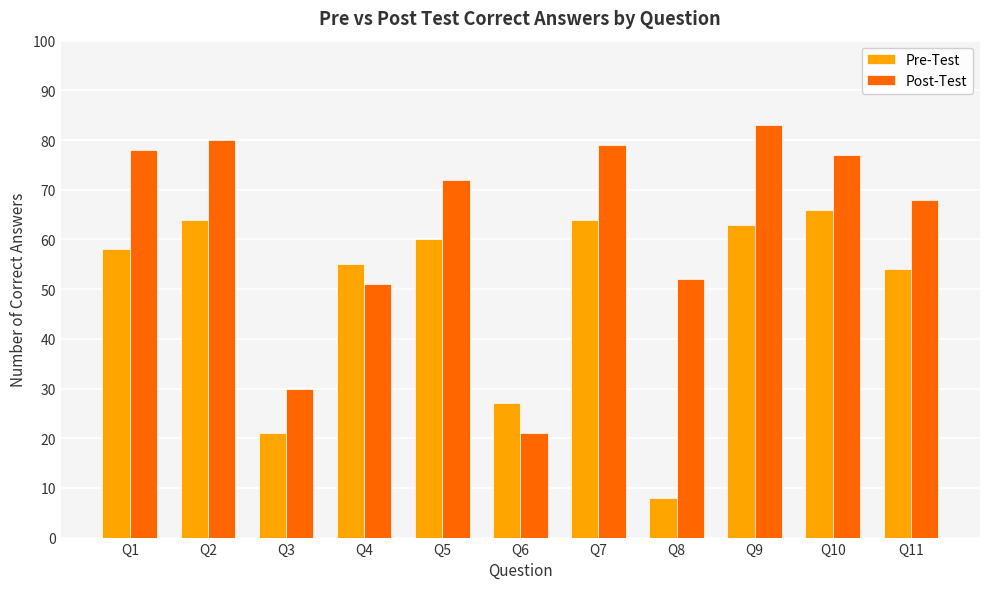

What is the total value across all series at Q7?

143